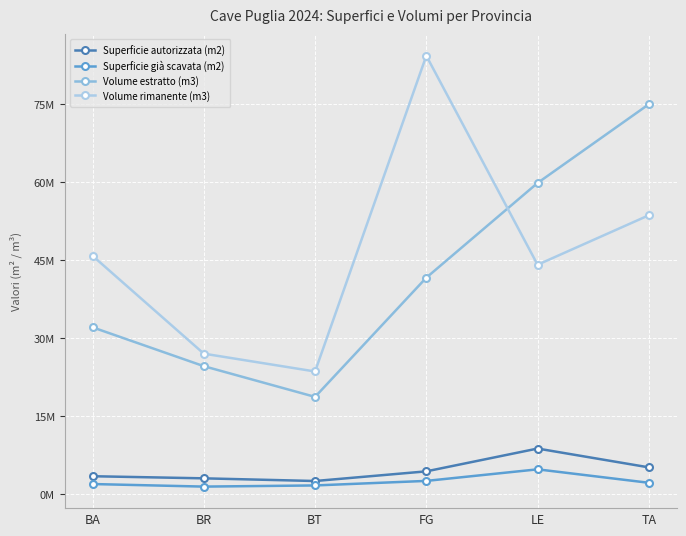

What is the label of the 3rd point from the left?

BT